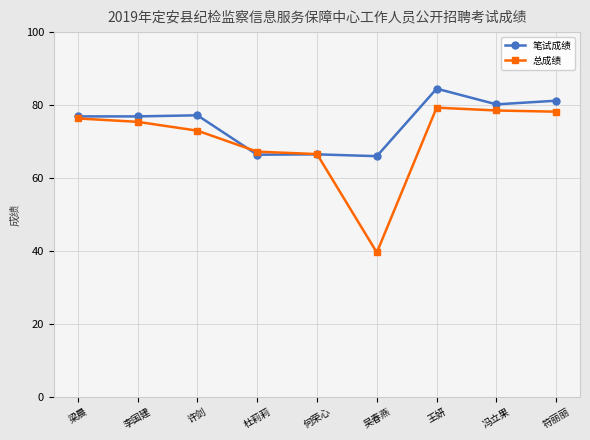

What is the difference between the maximum and minimum values in the 总成绩 series?

39.7